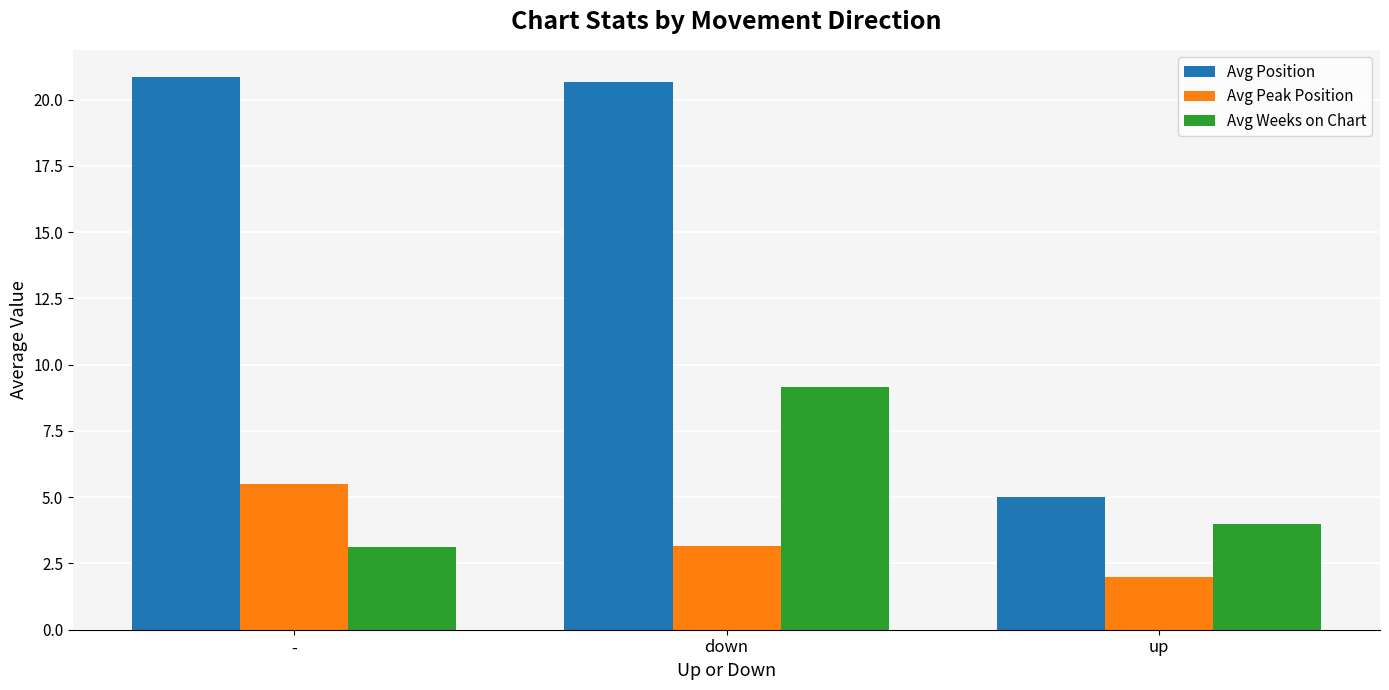

What are all the series names shown in the legend?

Avg Position, Avg Peak Position, Avg Weeks on Chart